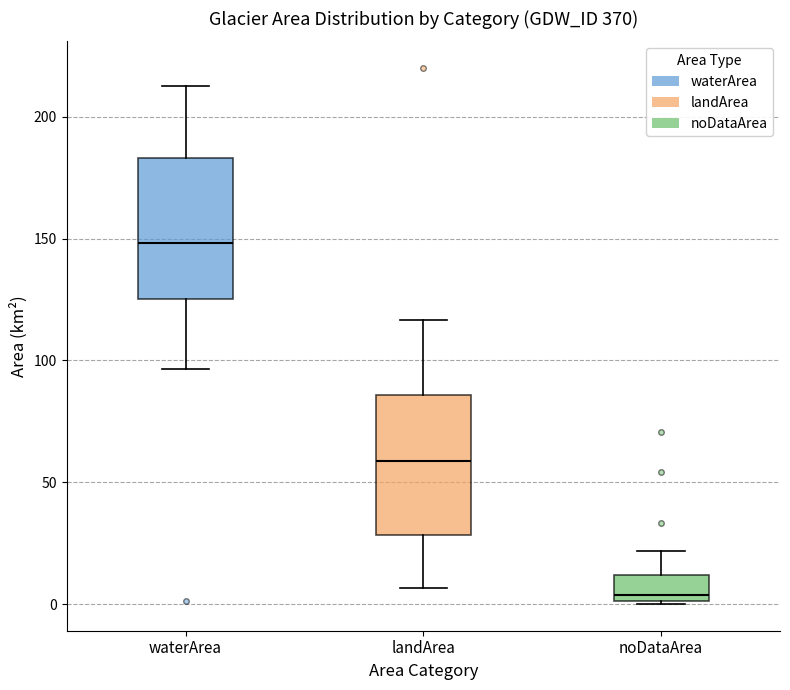

Which box's median line is the lowest?

noDataArea